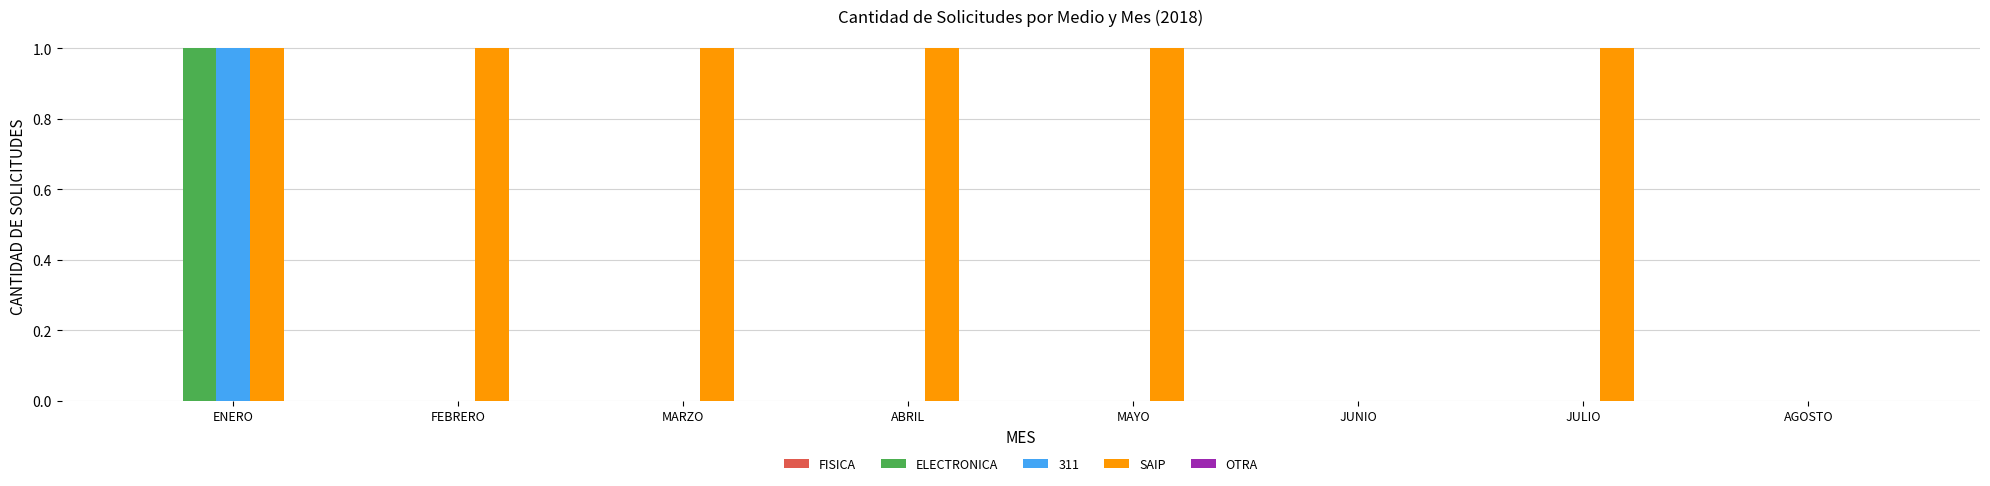

At which label does ELECTRONICA reach its peak?

ENERO